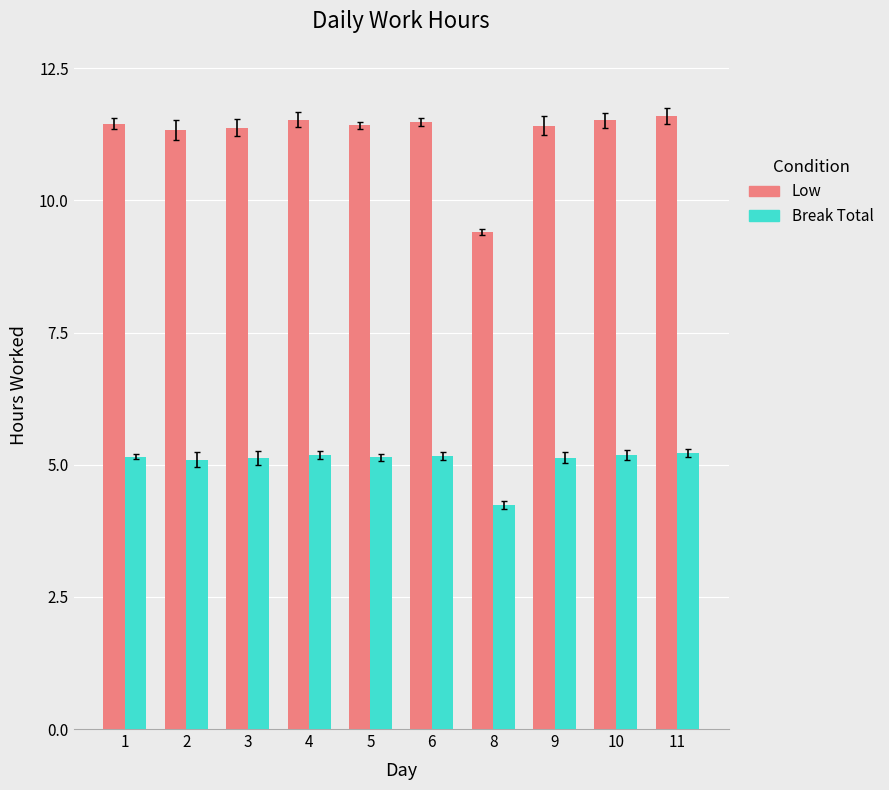

At 9, list the series in order from largest to smallest.

Low, Break Total